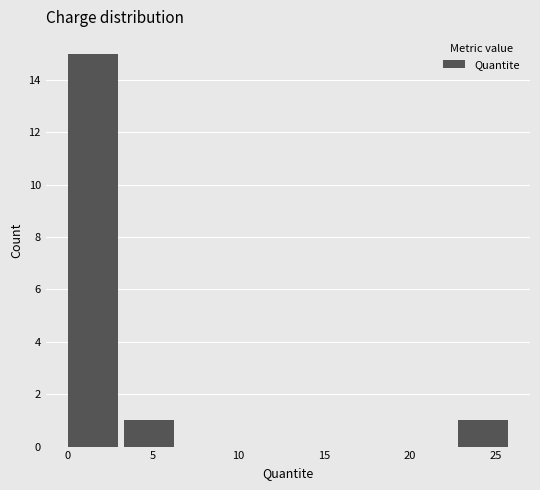

Reading left to right, transcribe this chart: for each bar, give the range it covers on the x-axis and its height. Neither the bar edges nor the heights are printed on the chart, so give them approximately, as read against the axes.

0.0 to 3.5: 15
3.5 to 6.5: 1
6.5 to 10.0: 0
10.0 to 13.0: 0
13.0 to 16.5: 0
16.5 to 19.5: 0
19.5 to 23.0: 0
23.0 to 26.0: 1